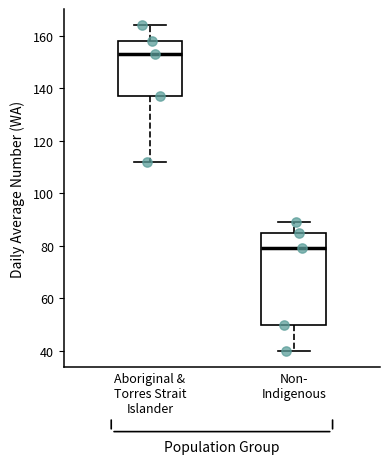

Where is the upper edge of the box for Non- Indigenous on the y-axis? The values are not printed on the chart, so give them approximately, as read against the axis.

86